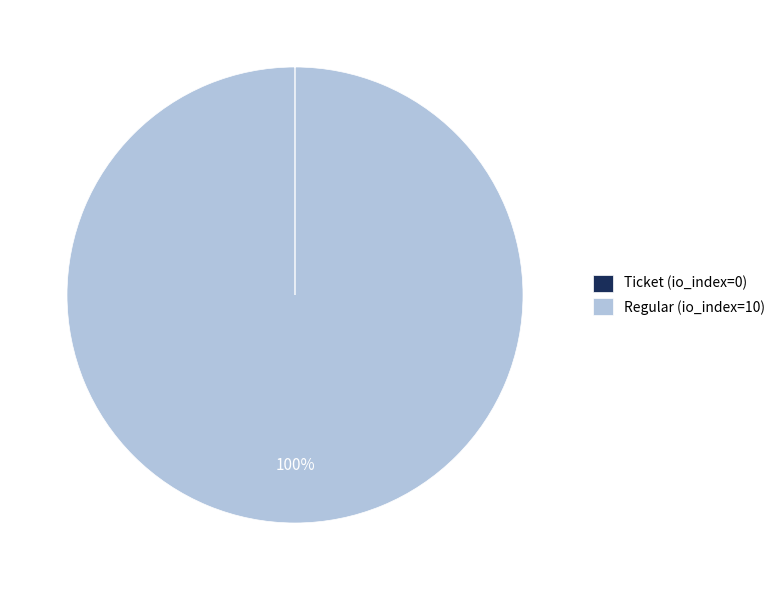

Which category has the biggest portion of the pie?

Regular (io_index=10)